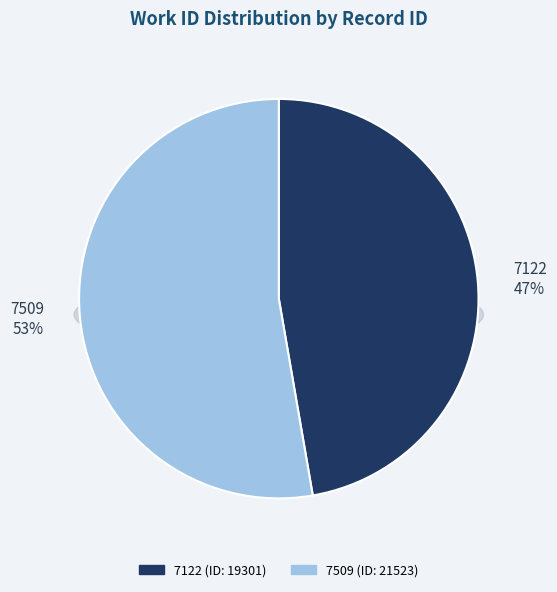

How much of the chart is everything except 7509?

47.3%